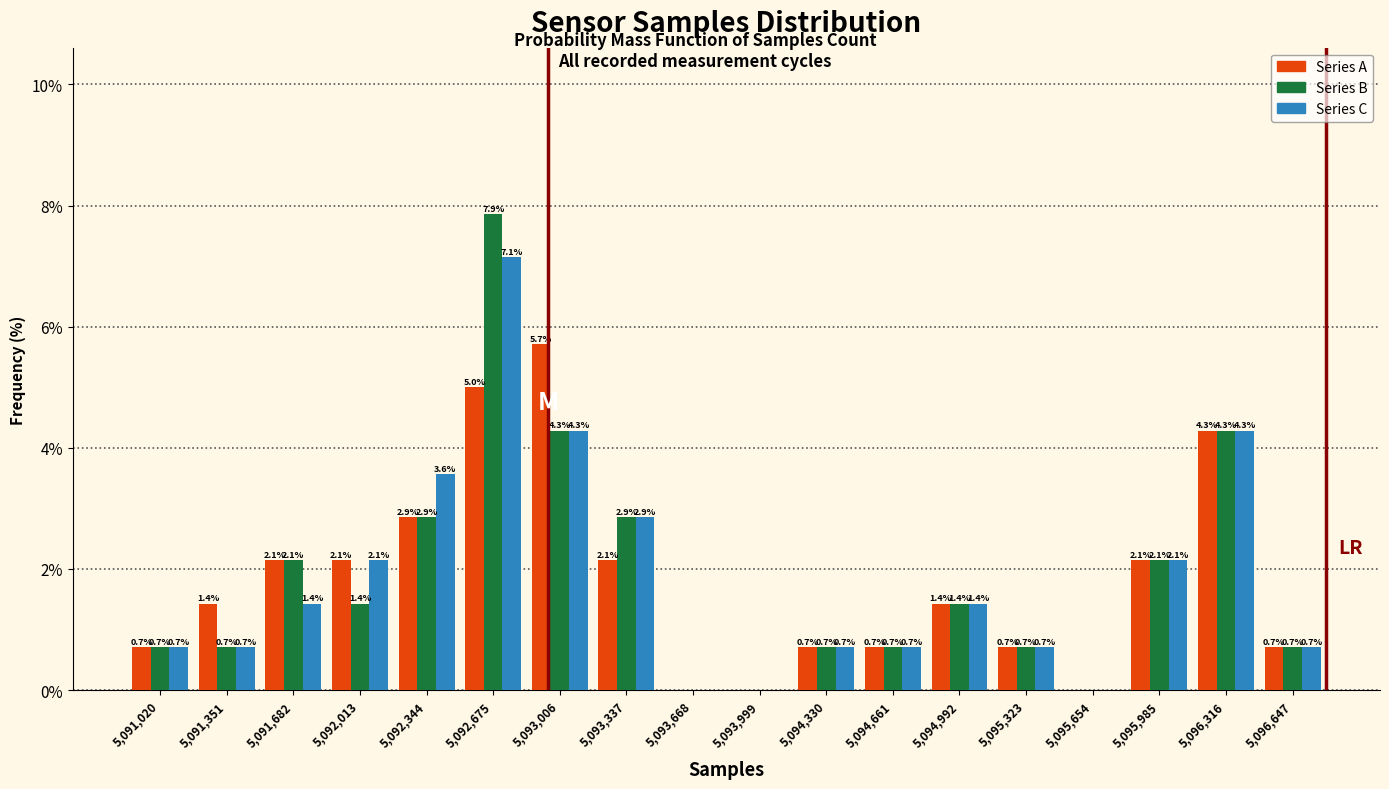

In the Series A series, which range on the x-axis has the tallest bar?

5092850 to 5093150